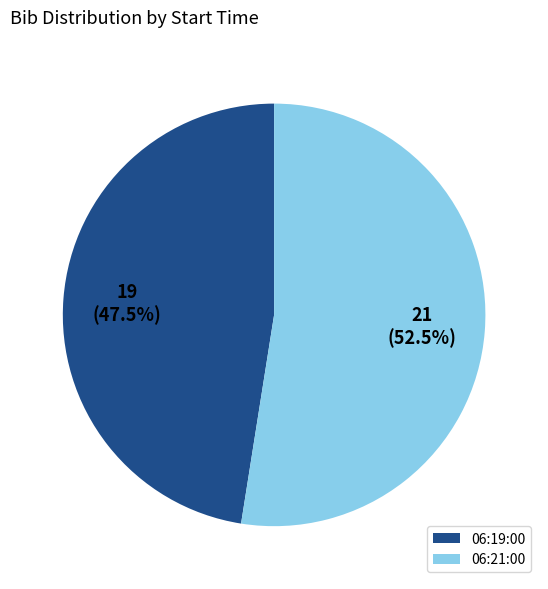

What is the total percentage of 06:21:00 and 06:19:00?

100.0%